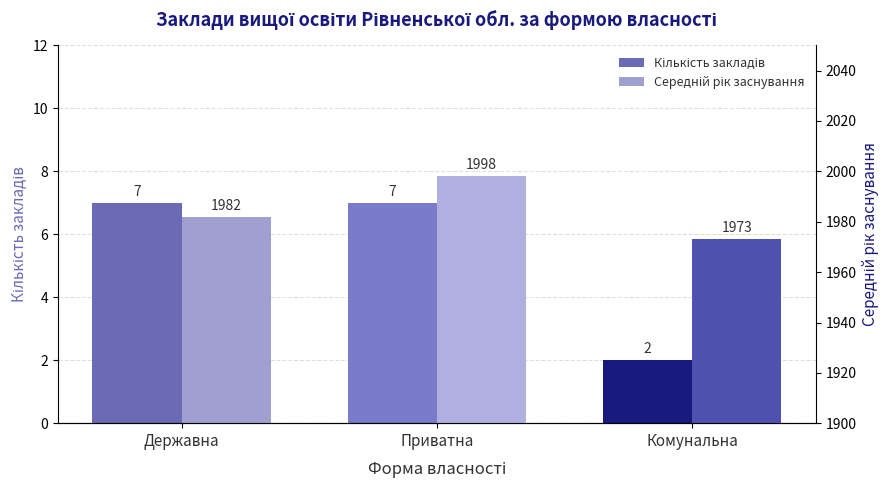

What is the difference between the second highest and minimum values in the Кількість закладів series?

5